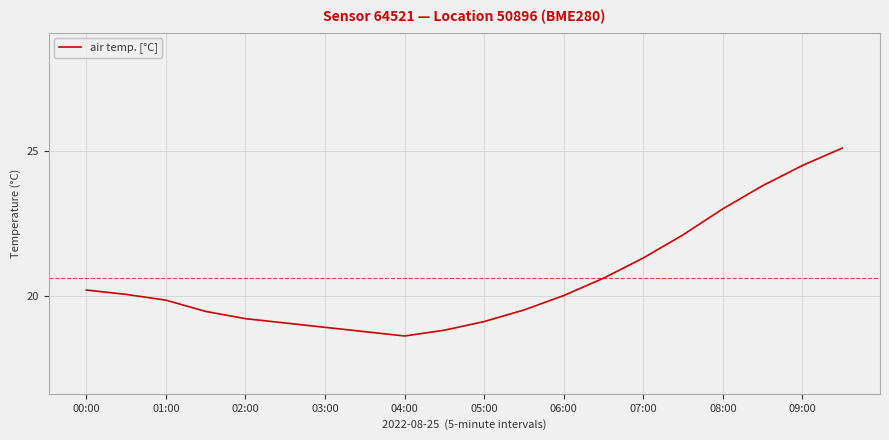

Count the number of categories in the chart.

20